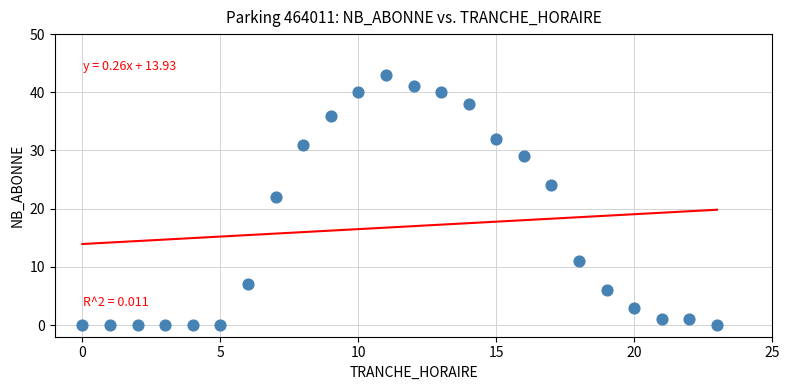

What Y value in the scatter plot is closest to 21?

22